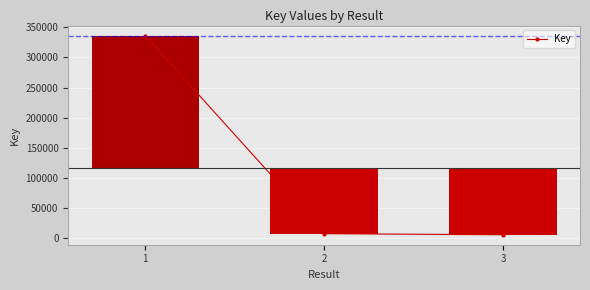

Reading right to left, what are all the values shown in this chart?

3=5526	2=7300	1=336410